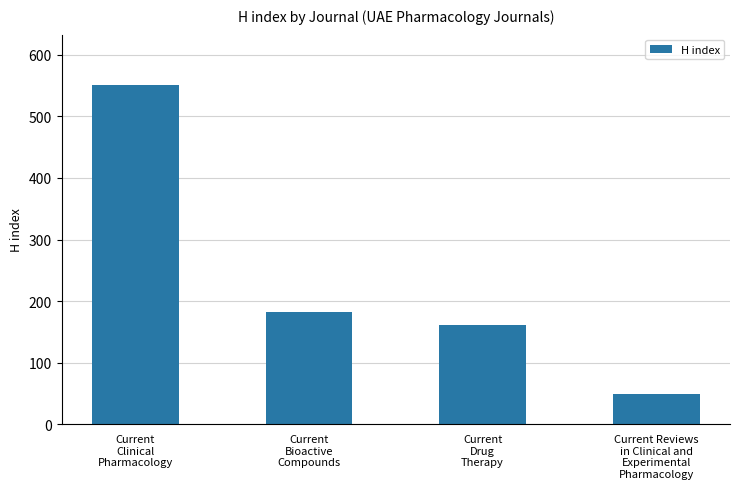

Read the value at Current
Drug
Therapy, to the nearest 50.

150